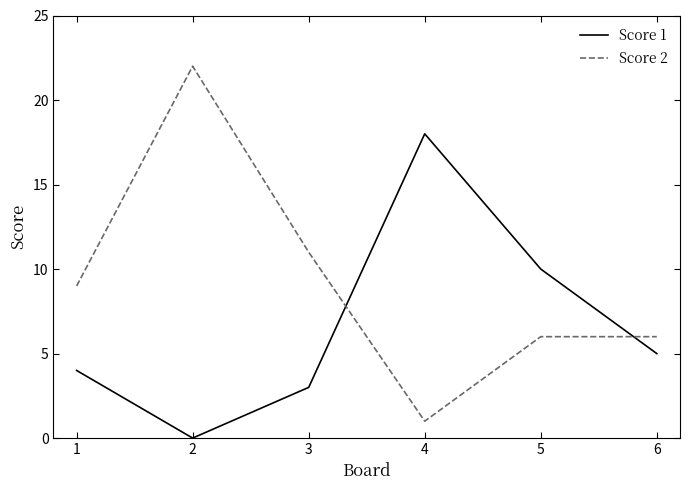

True or false: Score 2 has a value of 6 at 6.

True